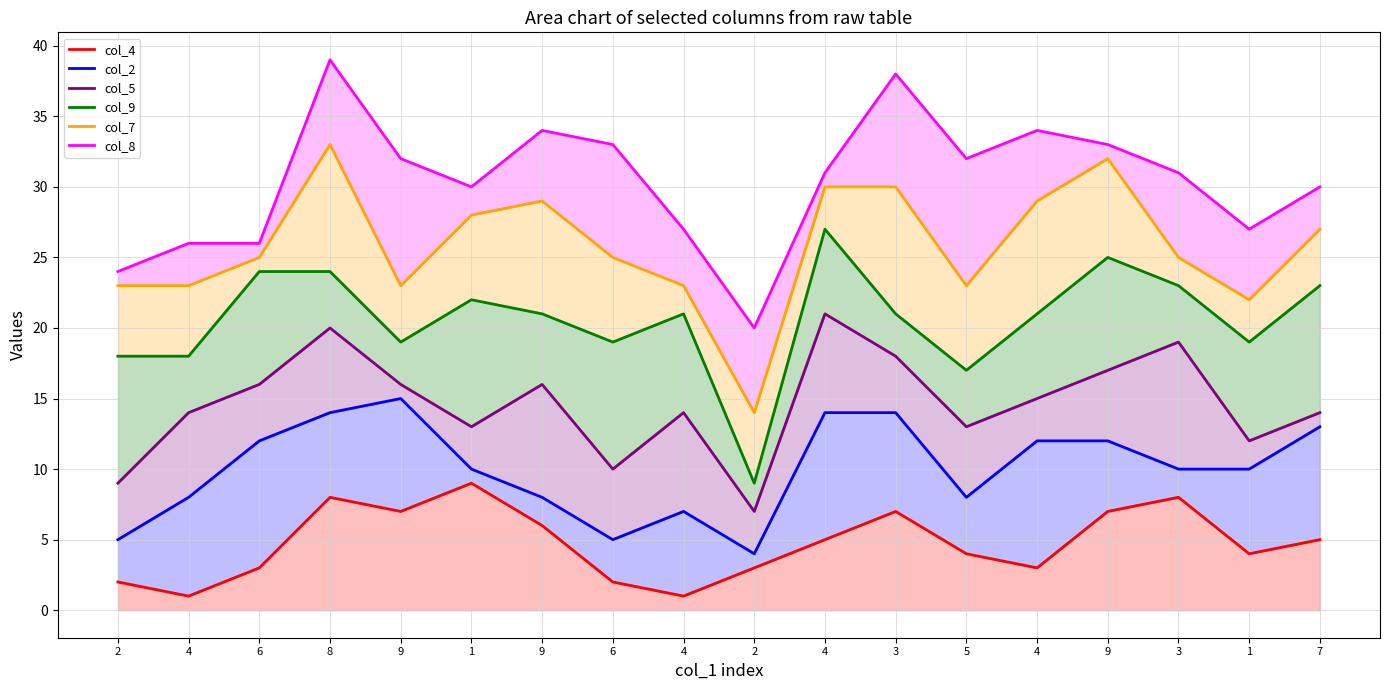

At which category is the sum across all series the highest?

8